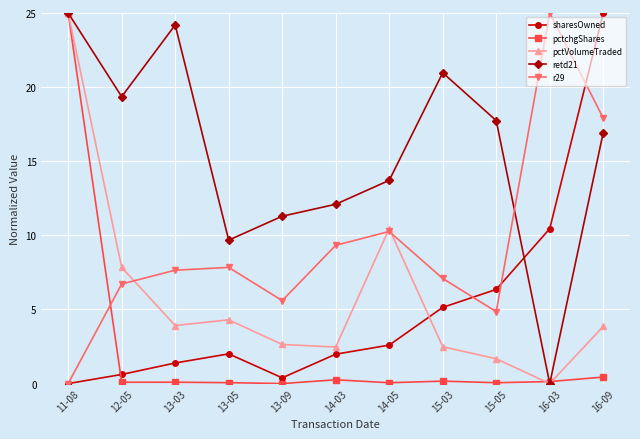

How many distinct data groups are displayed?

5